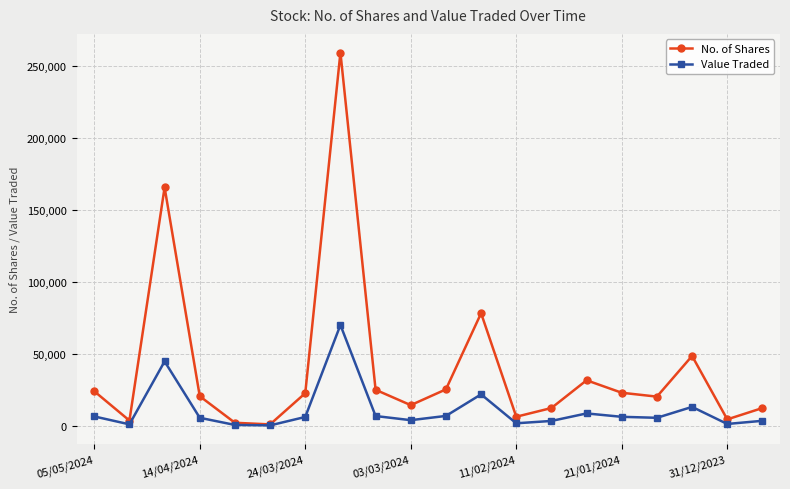

True or false: No. of Shares has more than 0 points higher than both neighbors.

True